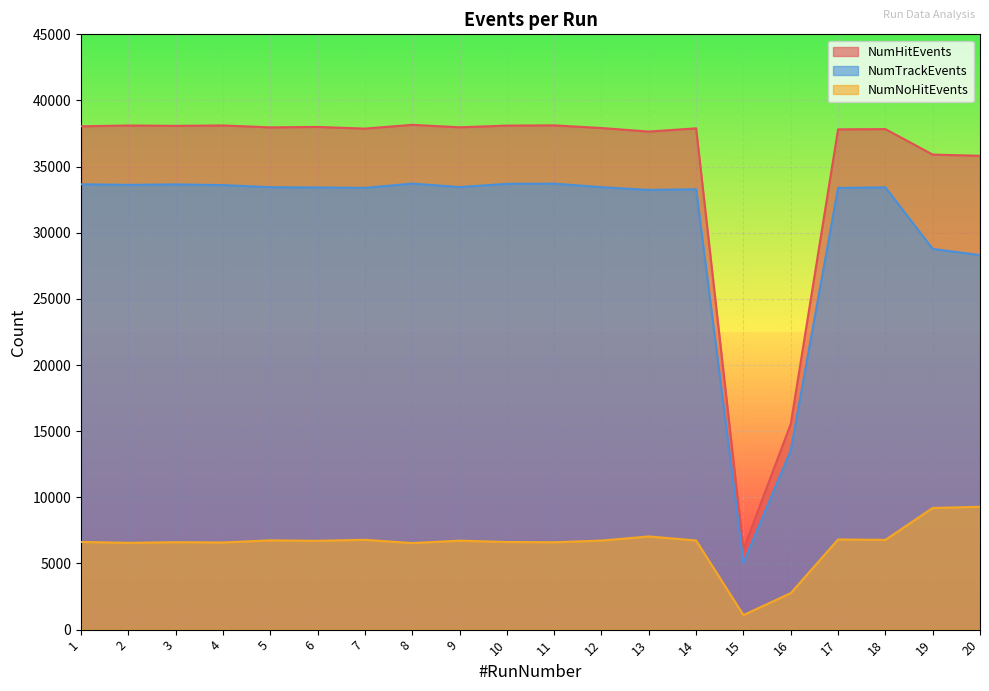

List the series in order of their overall mean, lowest first.

NumNoHitEvents, NumTrackEvents, NumHitEvents